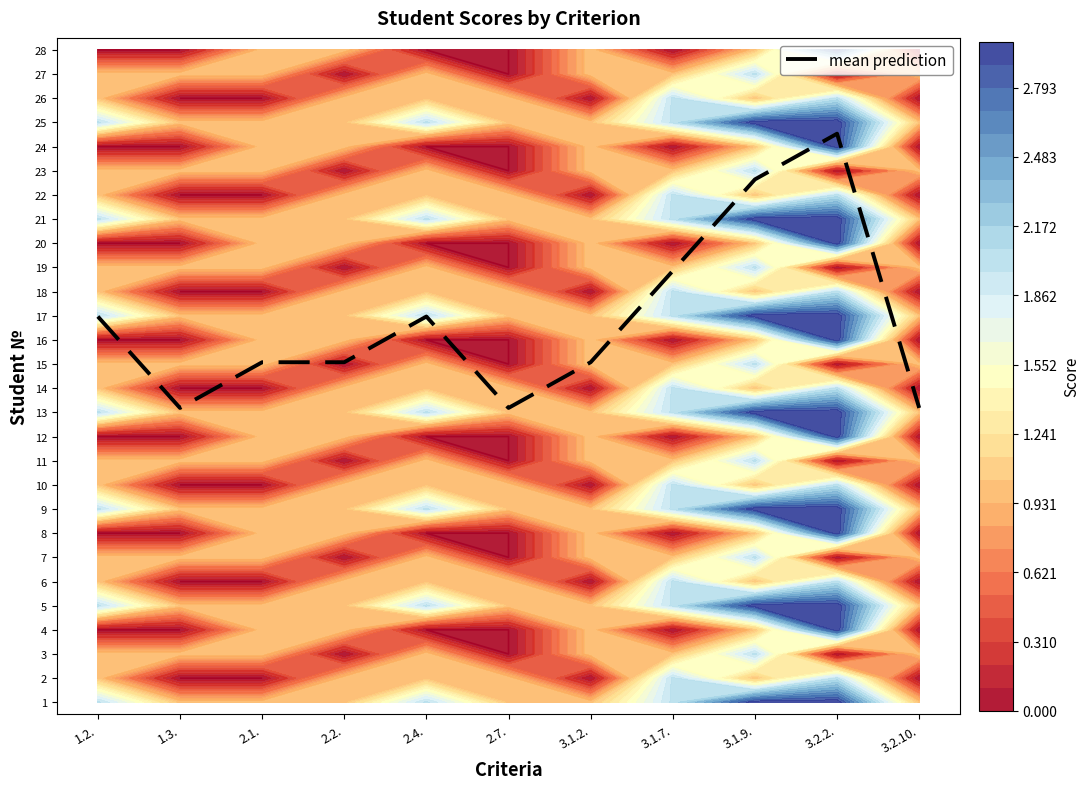

What is the change in value from 3.1.7. to 3.2.2.?

+5.7